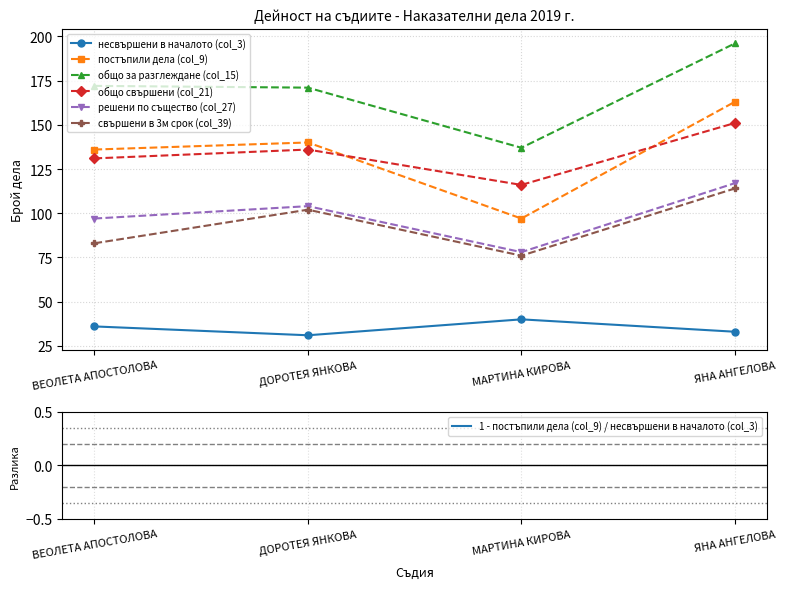

What are all the series names shown in the legend?

несвършени в началото (col_3), постъпили дела (col_9), общо за разглеждане (col_15), общо свършени (col_21), решени по същество (col_27), свършени в 3м срок (col_39)